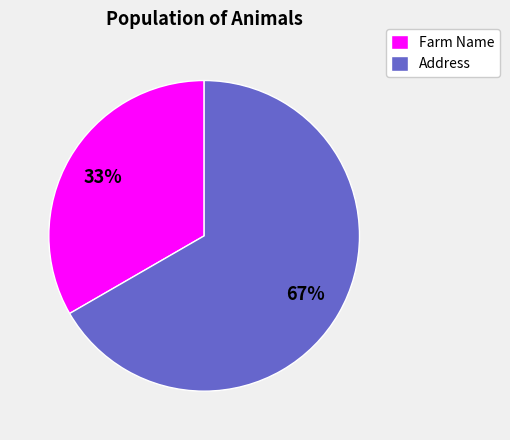

Rank the categories by value from highest to lowest.

Address, Farm Name